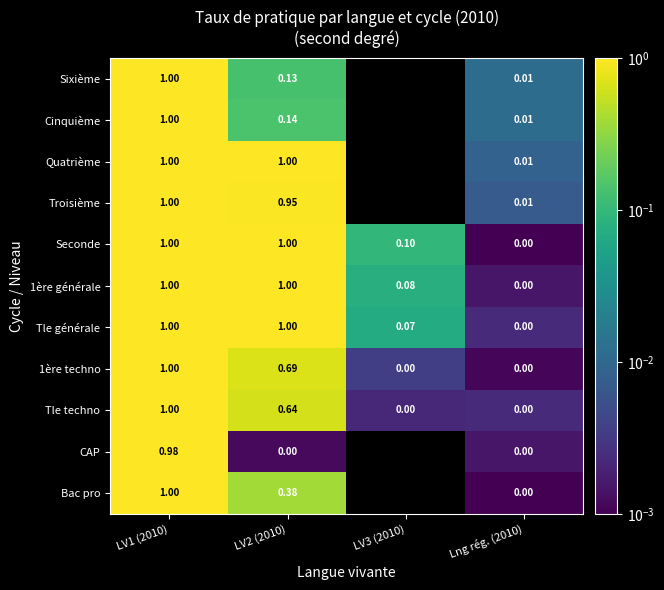

Which series changed the most between LV1 (2010) and LV2 (2010)?

CAP